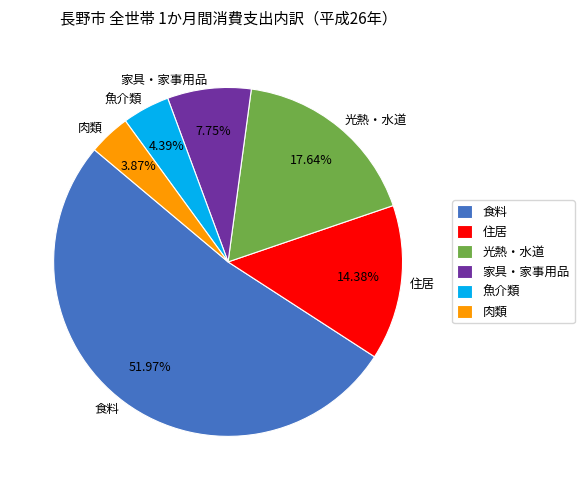

What is the smallest slice in the pie chart?

肉類